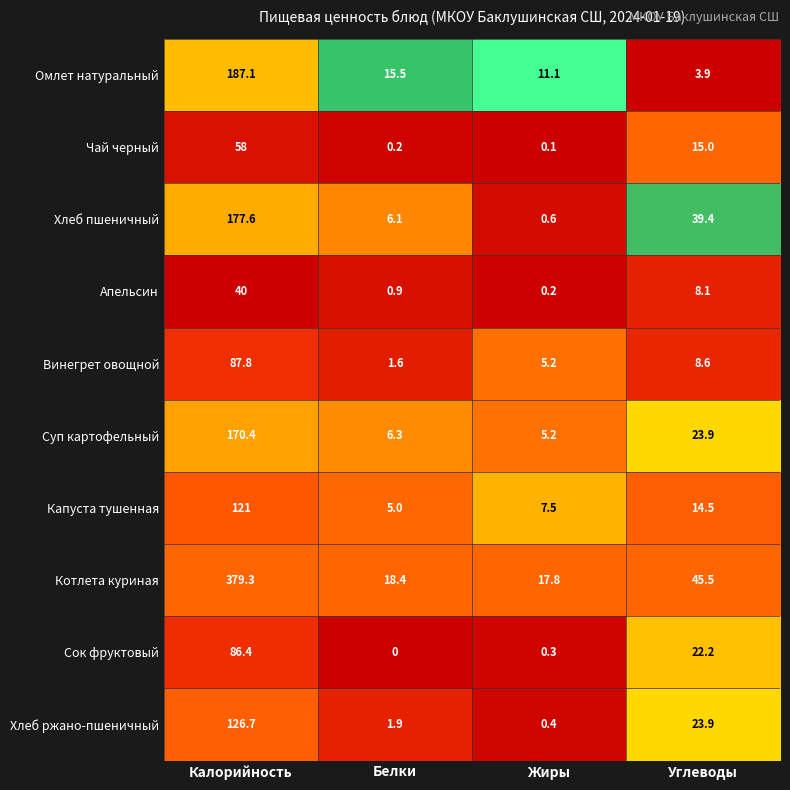

What is the difference between the highest and lowest values at Калорийность?

339.3